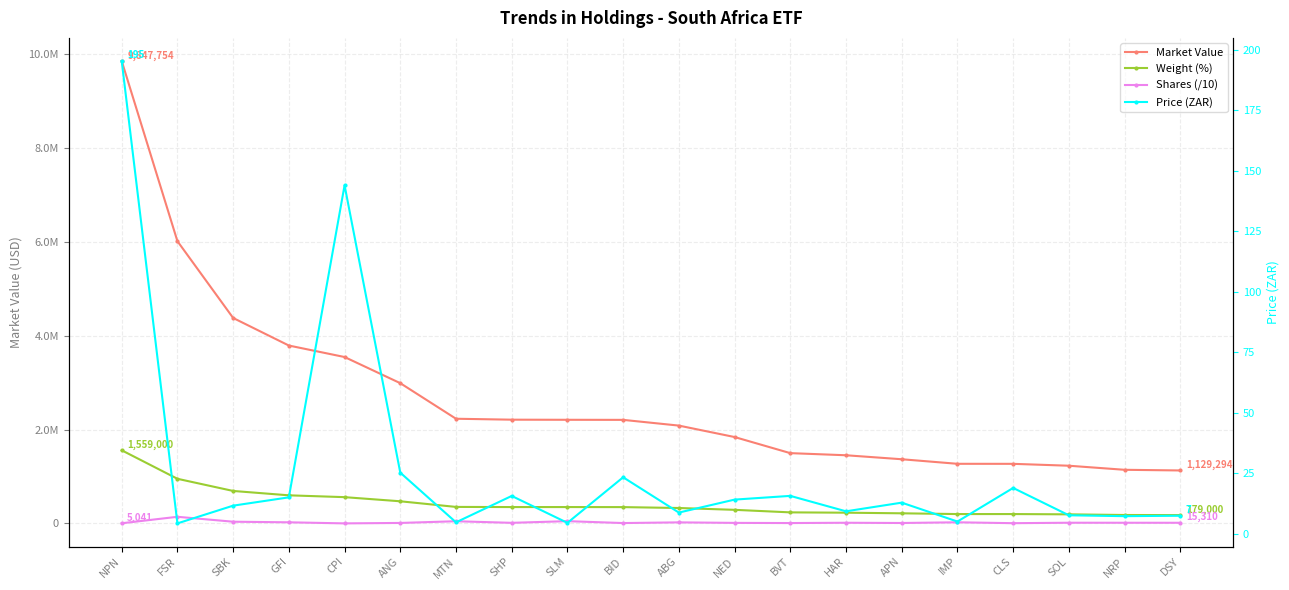

True or false: Price (ZAR) and Shares (/10) intersect in this chart.

False